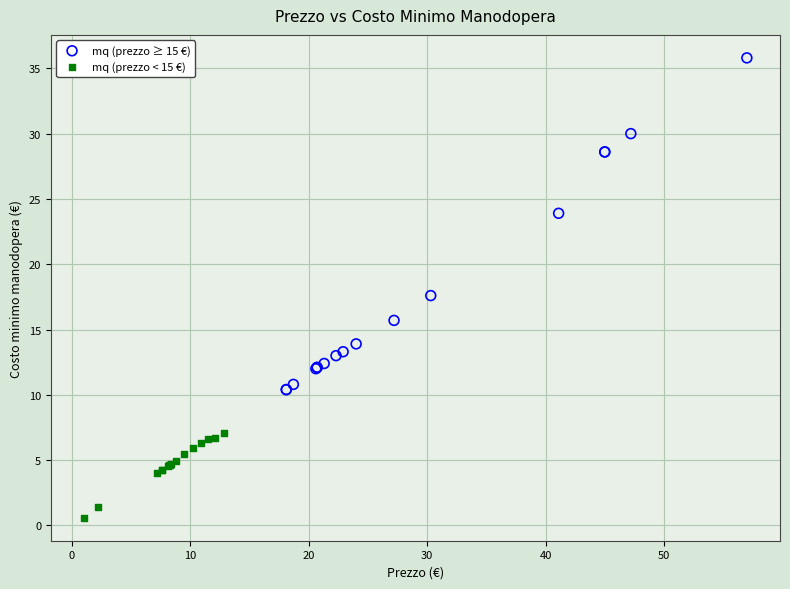

Which series has the largest Y range (max minus min)?

mq (prezzo ≥ 15 €)